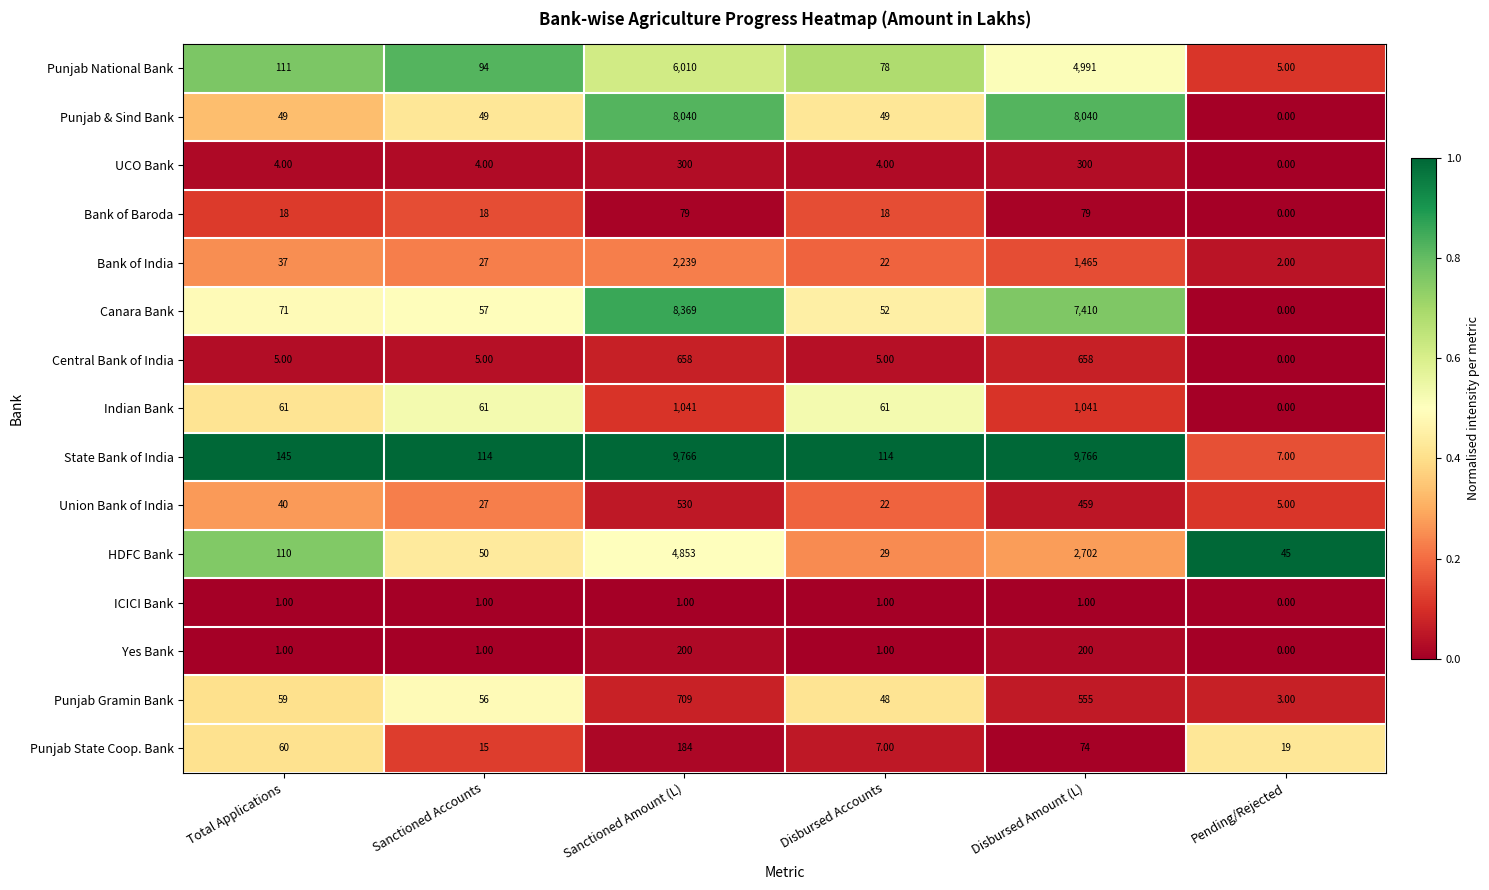

List the series in order of their peak value, highest first.

State Bank of India, Canara Bank, Punjab & Sind Bank, Punjab National Bank, HDFC Bank, Bank of India, Indian Bank, Punjab Gramin Bank, Central Bank of India, Union Bank of India, UCO Bank, Yes Bank, Punjab State Coop. Bank, Bank of Baroda, ICICI Bank